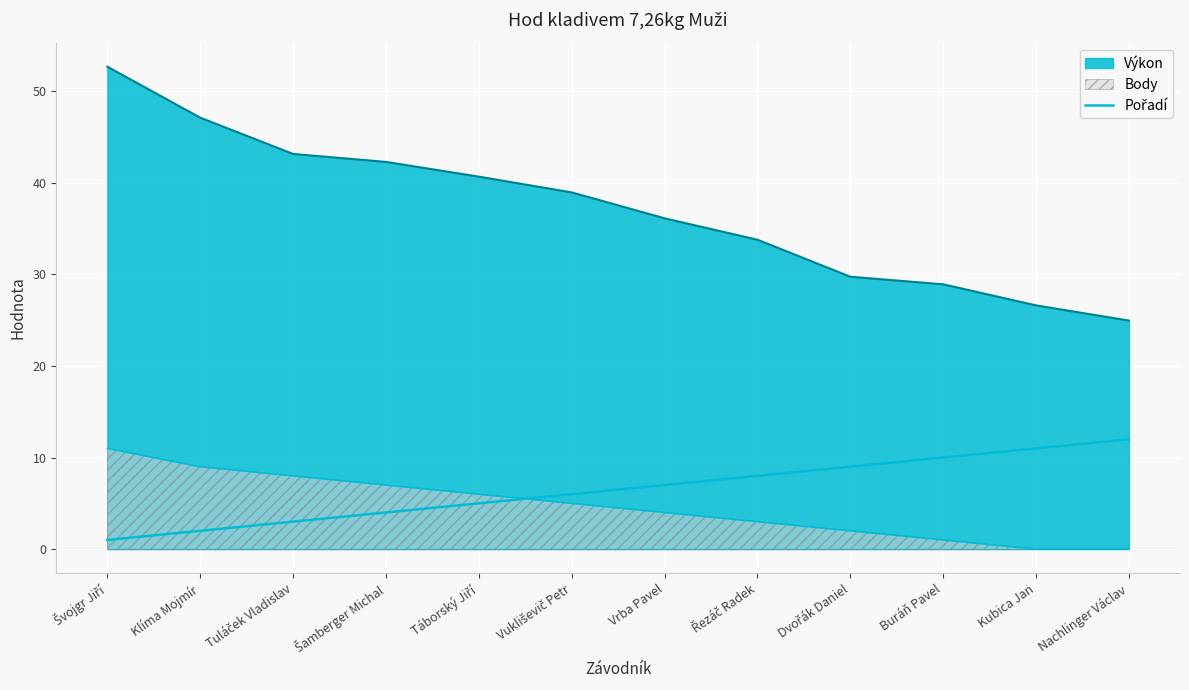

What position from the left is Tuláček Vladislav?

3